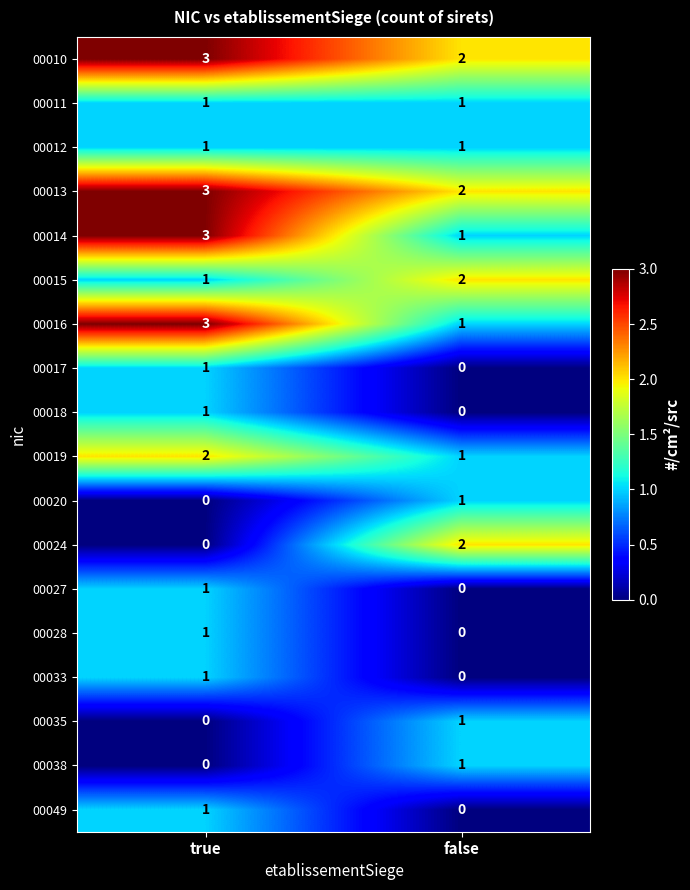

Is the value of 00016 at false greater than the value of 00019 at true?

No